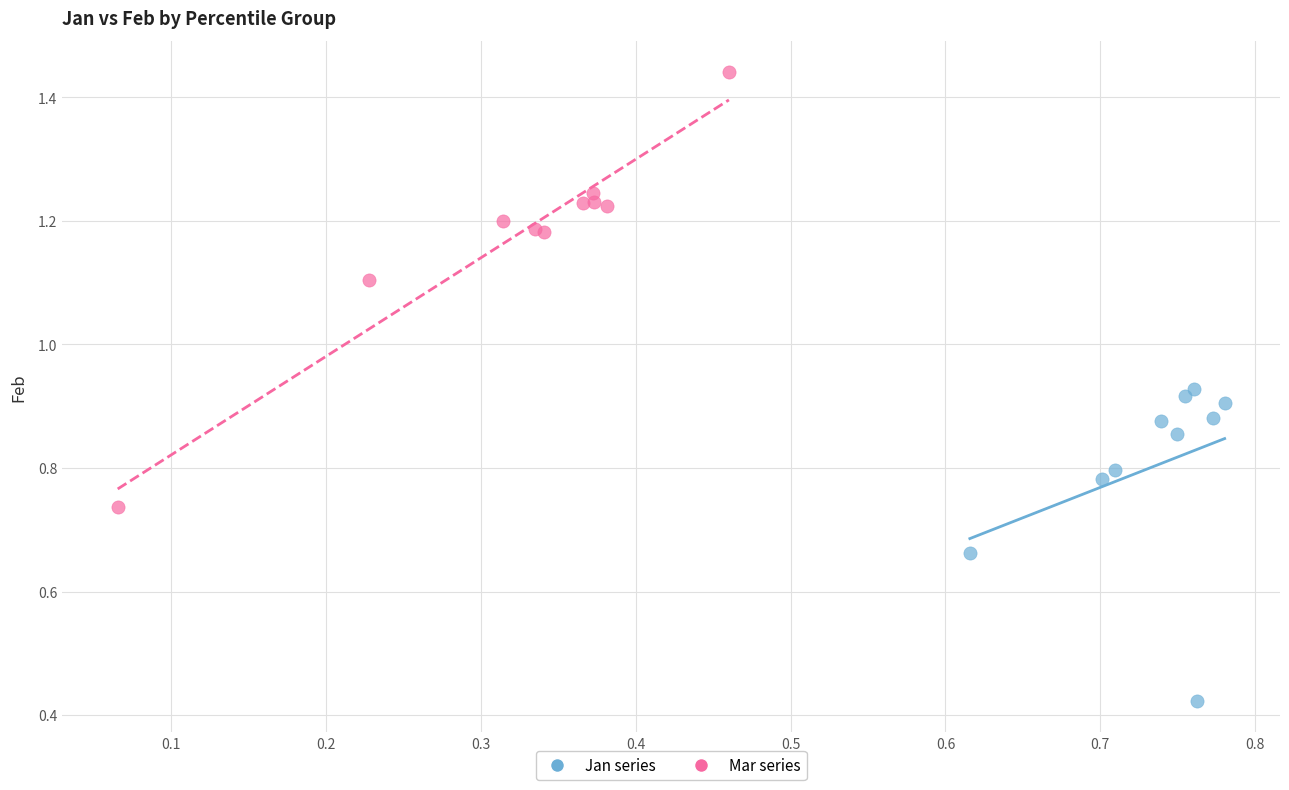

Which series reaches the minimum Y coordinate?

Jan series